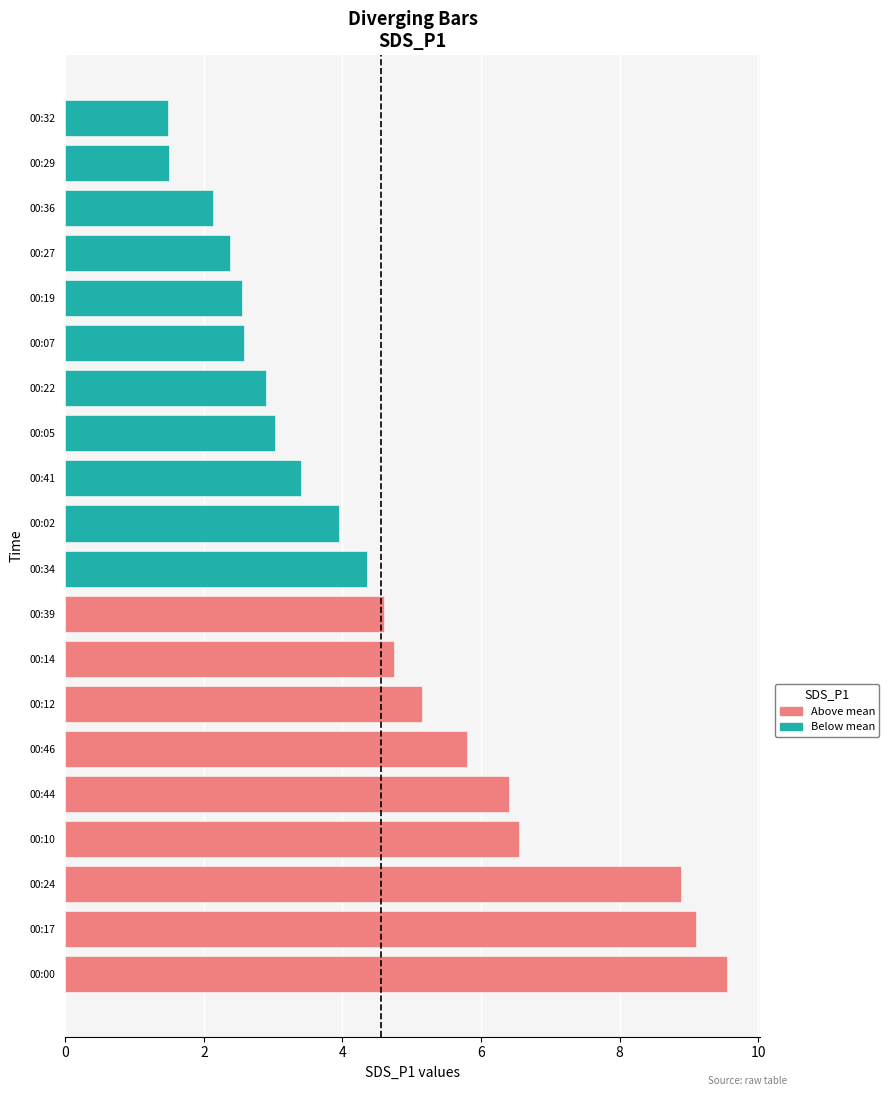

Which has a higher value, 00:05 or 00:12?

00:12